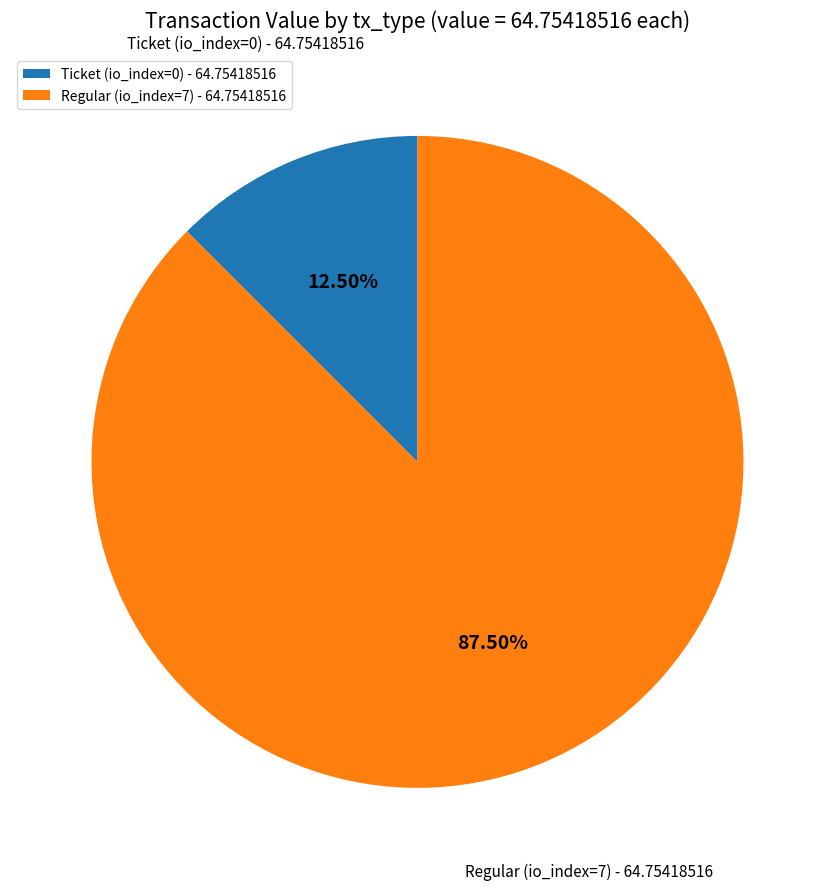

Which slice is the largest?

Regular (io_index=7)